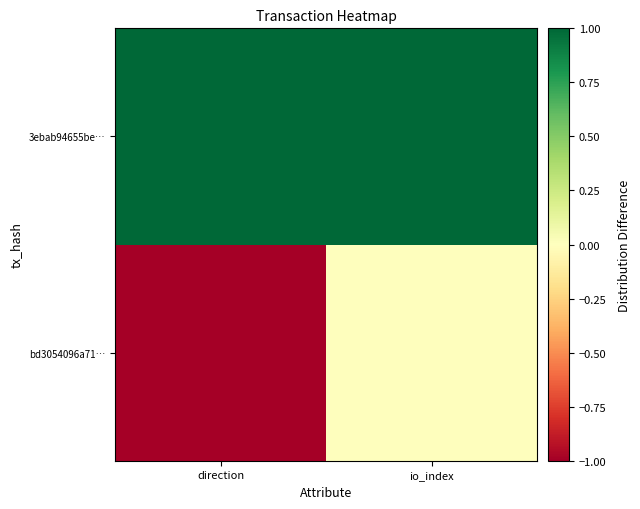

Count the number of categories in the chart.

2